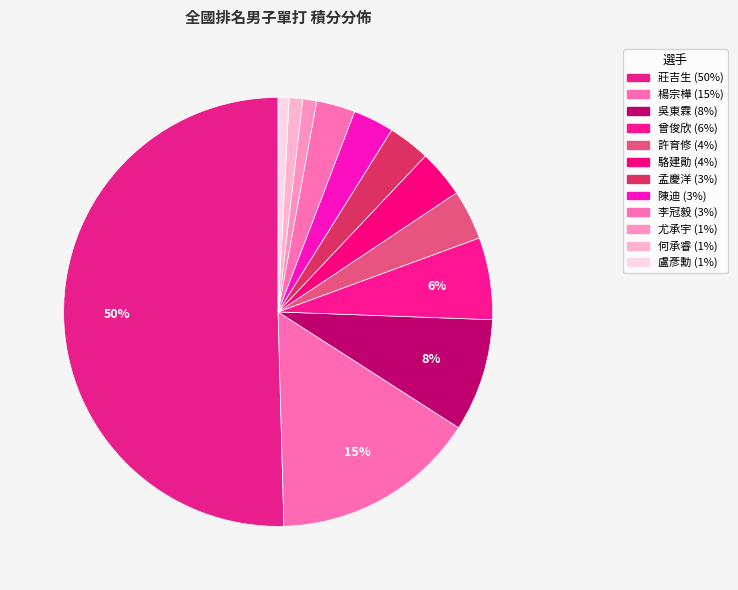

True or false: 莊吉生 accounts for 36% of the total.

False